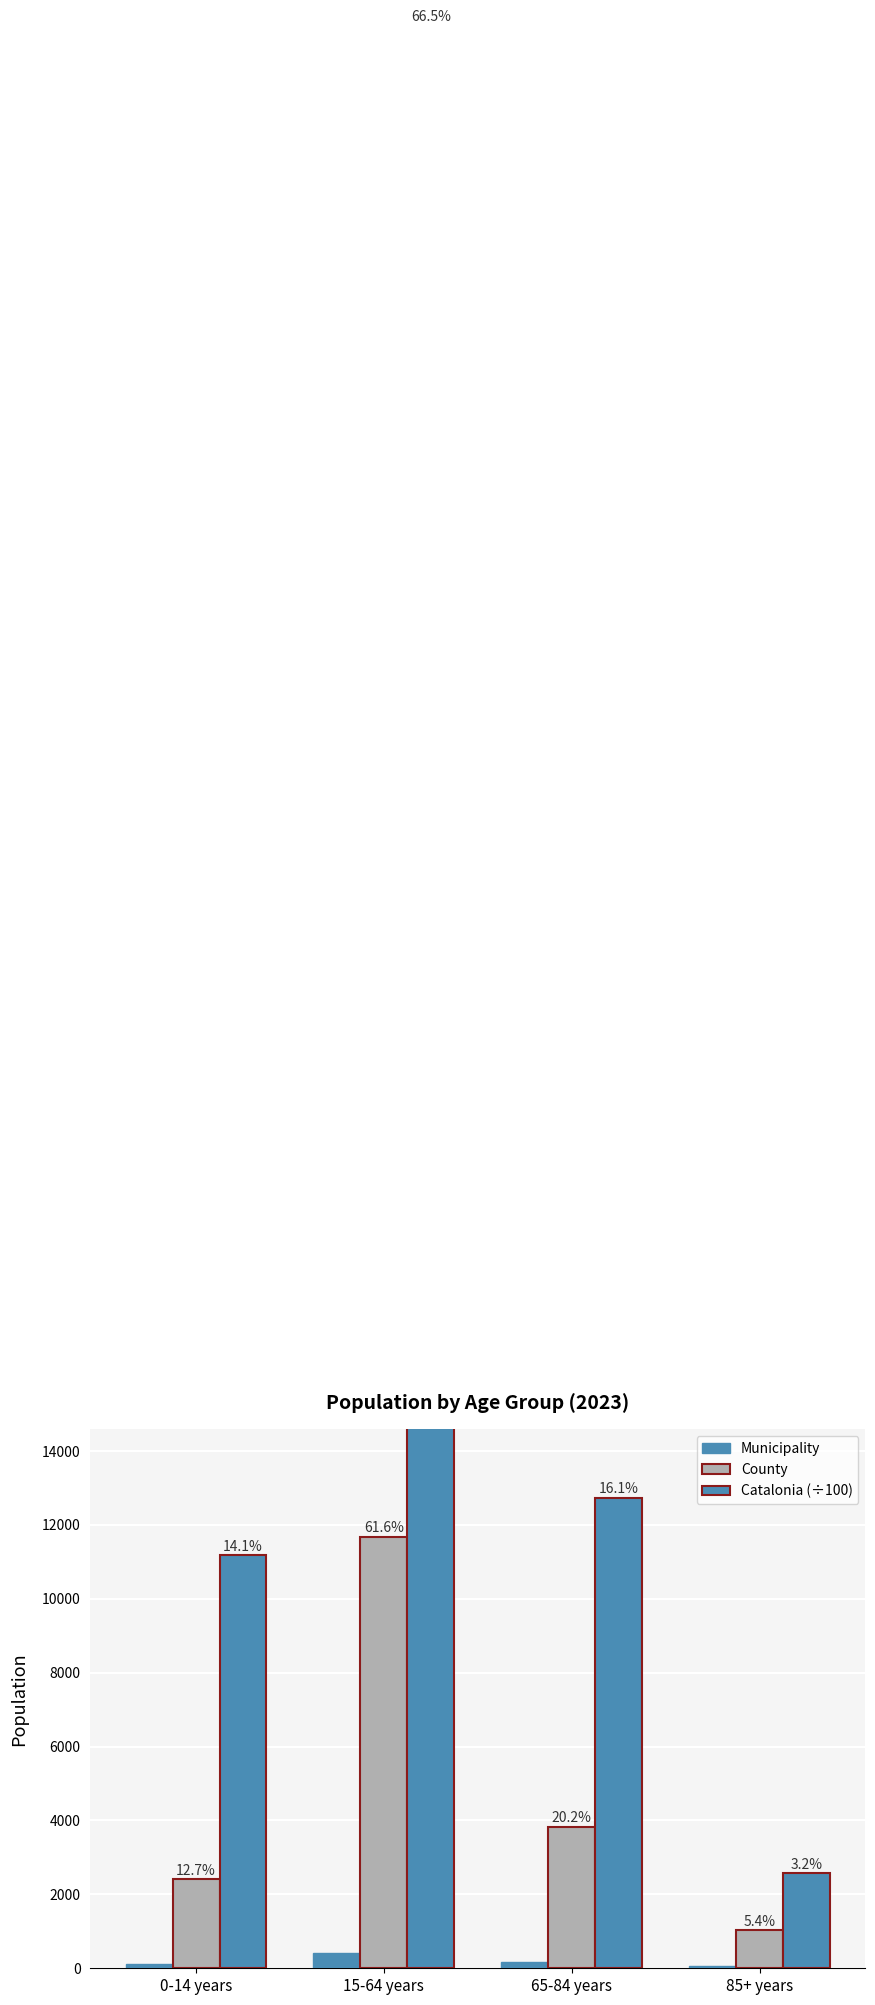

What is the sum of all Municipality values?

764.0